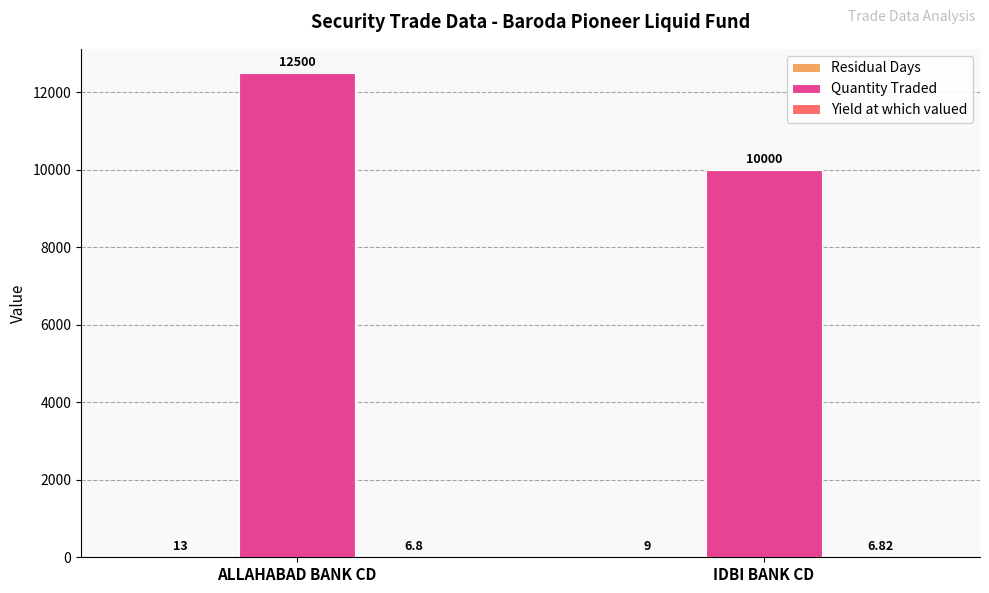

Which series changed the most between ALLAHABAD BANK CD and IDBI BANK CD?

Quantity Traded